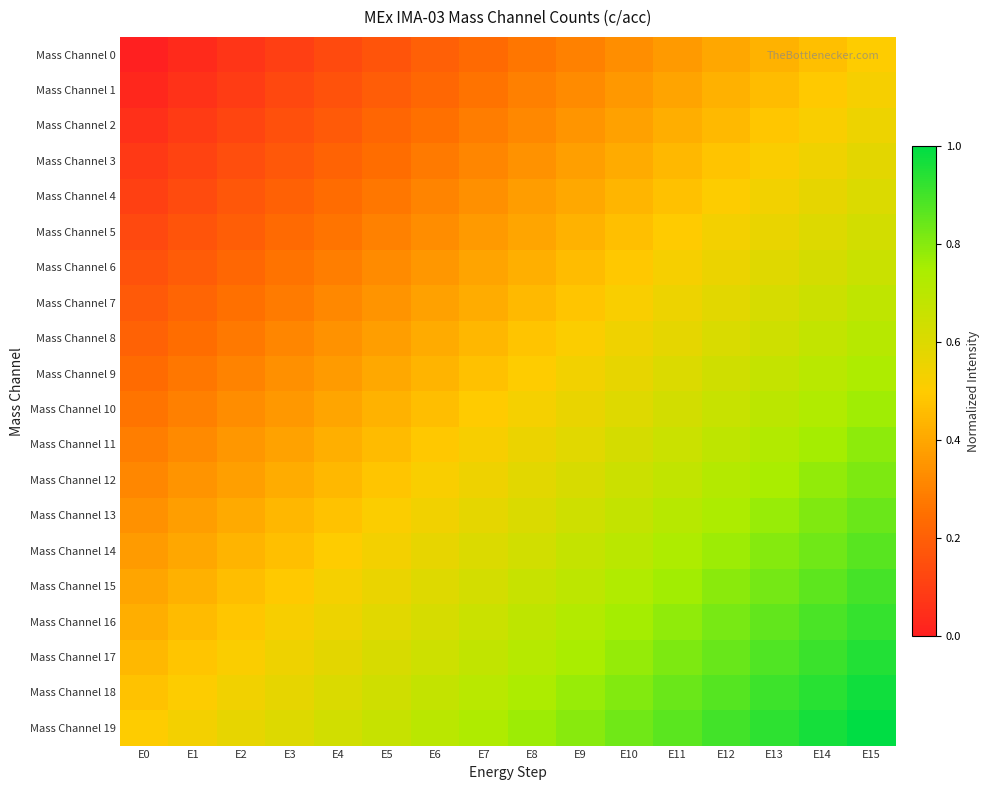

Reading left to right, transcribe all the data shown in this chart.

Mass Channel 0: E0=0.0	E1=0.0	E2=0.1	E3=0.1	E4=0.1	E5=0.2	E6=0.2	E7=0.2	E8=0.3	E9=0.3	E10=0.3	E11=0.4	E12=0.4	E13=0.4	E14=0.5	E15=0.5
Mass Channel 1: E0=0.0	E1=0.1	E2=0.1	E3=0.1	E4=0.2	E5=0.2	E6=0.2	E7=0.3	E8=0.3	E9=0.3	E10=0.4	E11=0.4	E12=0.4	E13=0.5	E14=0.5	E15=0.5
Mass Channel 2: E0=0.1	E1=0.1	E2=0.1	E3=0.2	E4=0.2	E5=0.2	E6=0.3	E7=0.3	E8=0.3	E9=0.4	E10=0.4	E11=0.4	E12=0.5	E13=0.5	E14=0.5	E15=0.6
Mass Channel 3: E0=0.1	E1=0.1	E2=0.1	E3=0.2	E4=0.2	E5=0.2	E6=0.3	E7=0.3	E8=0.3	E9=0.4	E10=0.4	E11=0.4	E12=0.5	E13=0.5	E14=0.5	E15=0.6
Mass Channel 4: E0=0.1	E1=0.1	E2=0.2	E3=0.2	E4=0.2	E5=0.3	E6=0.3	E7=0.3	E8=0.4	E9=0.4	E10=0.4	E11=0.5	E12=0.5	E13=0.5	E14=0.6	E15=0.6
Mass Channel 5: E0=0.1	E1=0.2	E2=0.2	E3=0.2	E4=0.3	E5=0.3	E6=0.3	E7=0.4	E8=0.4	E9=0.4	E10=0.5	E11=0.5	E12=0.5	E13=0.6	E14=0.6	E15=0.6
Mass Channel 6: E0=0.2	E1=0.2	E2=0.2	E3=0.3	E4=0.3	E5=0.3	E6=0.4	E7=0.4	E8=0.4	E9=0.5	E10=0.5	E11=0.5	E12=0.6	E13=0.6	E14=0.6	E15=0.7
Mass Channel 7: E0=0.2	E1=0.2	E2=0.3	E3=0.3	E4=0.3	E5=0.4	E6=0.4	E7=0.4	E8=0.5	E9=0.5	E10=0.5	E11=0.6	E12=0.6	E13=0.6	E14=0.7	E15=0.7
Mass Channel 8: E0=0.2	E1=0.2	E2=0.3	E3=0.3	E4=0.3	E5=0.4	E6=0.4	E7=0.4	E8=0.5	E9=0.5	E10=0.5	E11=0.6	E12=0.6	E13=0.6	E14=0.7	E15=0.7
Mass Channel 9: E0=0.2	E1=0.3	E2=0.3	E3=0.3	E4=0.4	E5=0.4	E6=0.4	E7=0.5	E8=0.5	E9=0.5	E10=0.6	E11=0.6	E12=0.6	E13=0.7	E14=0.7	E15=0.7
Mass Channel 10: E0=0.3	E1=0.3	E2=0.3	E3=0.4	E4=0.4	E5=0.4	E6=0.5	E7=0.5	E8=0.5	E9=0.6	E10=0.6	E11=0.6	E12=0.7	E13=0.7	E14=0.7	E15=0.8
Mass Channel 11: E0=0.3	E1=0.3	E2=0.4	E3=0.4	E4=0.4	E5=0.5	E6=0.5	E7=0.5	E8=0.6	E9=0.6	E10=0.6	E11=0.7	E12=0.7	E13=0.7	E14=0.8	E15=0.8
Mass Channel 12: E0=0.3	E1=0.3	E2=0.4	E3=0.4	E4=0.4	E5=0.5	E6=0.5	E7=0.5	E8=0.6	E9=0.6	E10=0.6	E11=0.7	E12=0.7	E13=0.7	E14=0.8	E15=0.8
Mass Channel 13: E0=0.3	E1=0.4	E2=0.4	E3=0.4	E4=0.5	E5=0.5	E6=0.5	E7=0.6	E8=0.6	E9=0.6	E10=0.7	E11=0.7	E12=0.7	E13=0.8	E14=0.8	E15=0.8
Mass Channel 14: E0=0.4	E1=0.4	E2=0.4	E3=0.5	E4=0.5	E5=0.5	E6=0.6	E7=0.6	E8=0.6	E9=0.7	E10=0.7	E11=0.7	E12=0.8	E13=0.8	E14=0.8	E15=0.9
Mass Channel 15: E0=0.4	E1=0.4	E2=0.5	E3=0.5	E4=0.5	E5=0.6	E6=0.6	E7=0.6	E8=0.7	E9=0.7	E10=0.7	E11=0.8	E12=0.8	E13=0.8	E14=0.9	E15=0.9
Mass Channel 16: E0=0.4	E1=0.5	E2=0.5	E3=0.5	E4=0.6	E5=0.6	E6=0.6	E7=0.7	E8=0.7	E9=0.7	E10=0.8	E11=0.8	E12=0.8	E13=0.9	E14=0.9	E15=0.9
Mass Channel 17: E0=0.4	E1=0.5	E2=0.5	E3=0.5	E4=0.6	E5=0.6	E6=0.6	E7=0.7	E8=0.7	E9=0.7	E10=0.8	E11=0.8	E12=0.8	E13=0.9	E14=0.9	E15=0.9
Mass Channel 18: E0=0.5	E1=0.5	E2=0.5	E3=0.6	E4=0.6	E5=0.6	E6=0.7	E7=0.7	E8=0.7	E9=0.8	E10=0.8	E11=0.8	E12=0.9	E13=0.9	E14=0.9	E15=1.0
Mass Channel 19: E0=0.5	E1=0.5	E2=0.6	E3=0.6	E4=0.6	E5=0.7	E6=0.7	E7=0.7	E8=0.8	E9=0.8	E10=0.8	E11=0.9	E12=0.9	E13=0.9	E14=1.0	E15=1.0